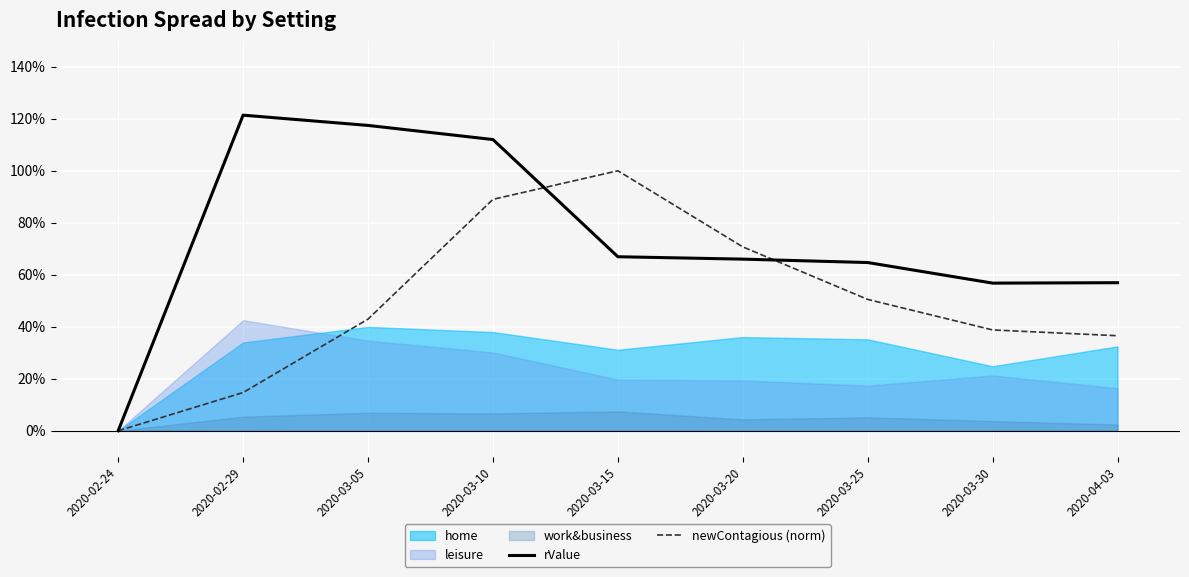

Where is the first local minimum for rValue?

2020-03-30